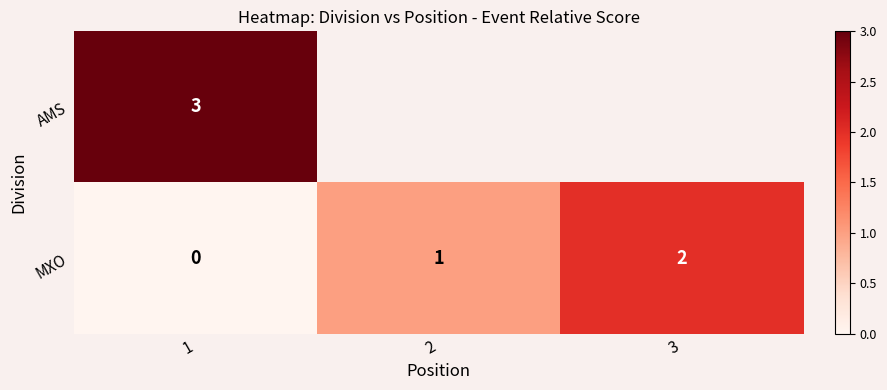

Is the value of AMS at 1 greater than the value of MXO at 1?

Yes